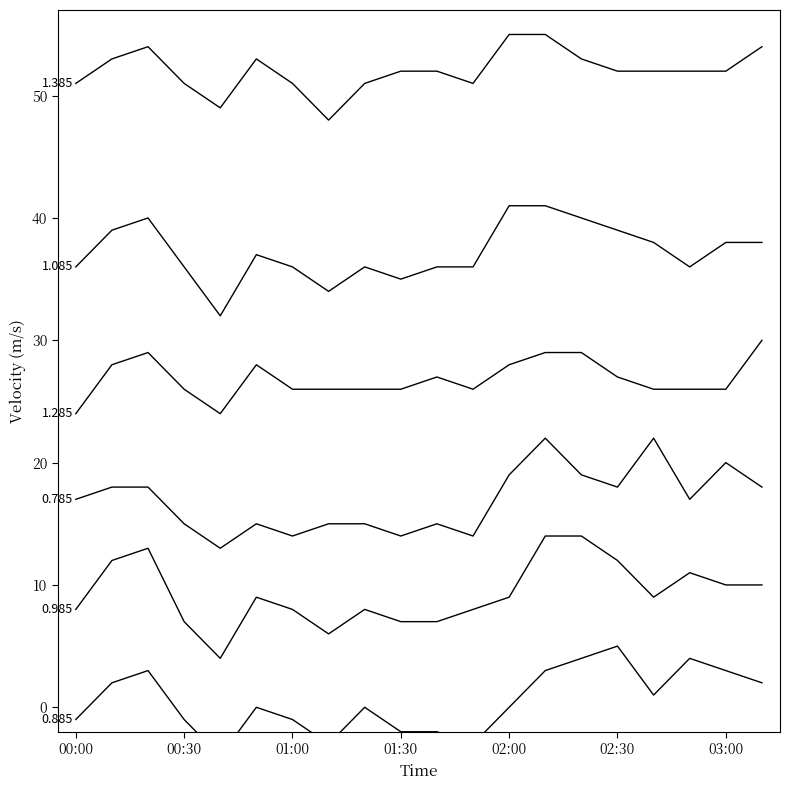

Is it true that 0.885 equals 2 at 00:10?

True